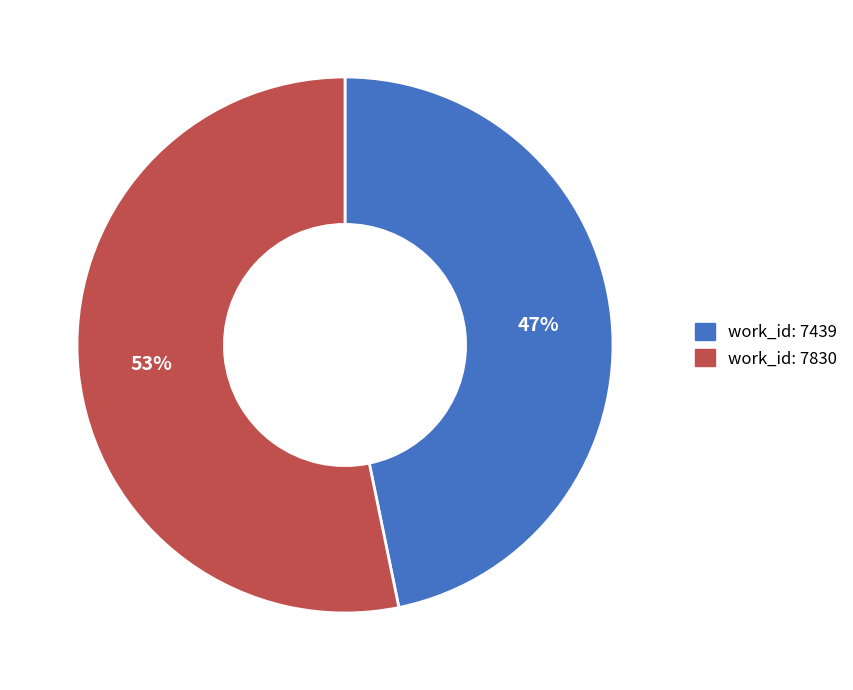

How many segments does this pie chart have?

2